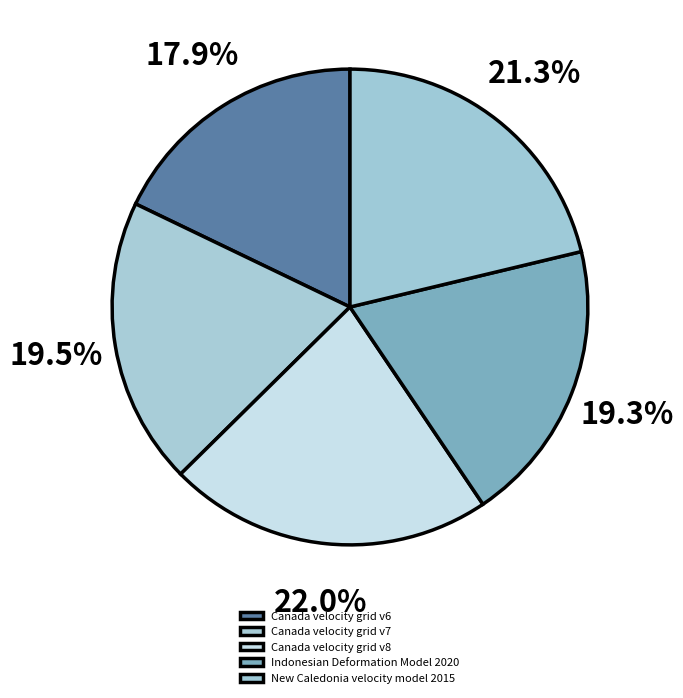

Is there a majority slice in this chart?

No